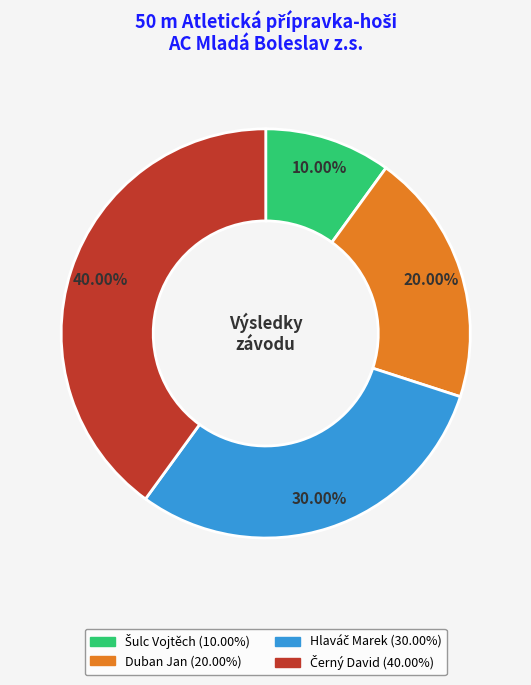

Does any single category account for the majority?

No